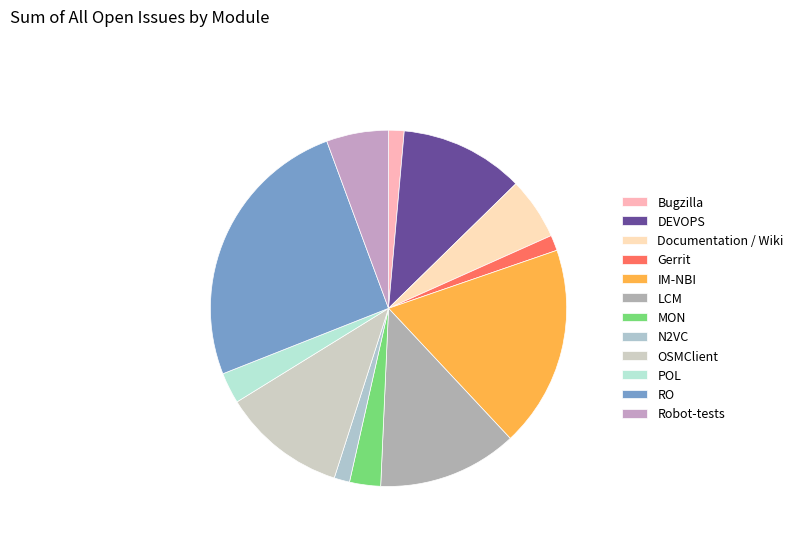

Which category has the biggest portion of the pie?

RO